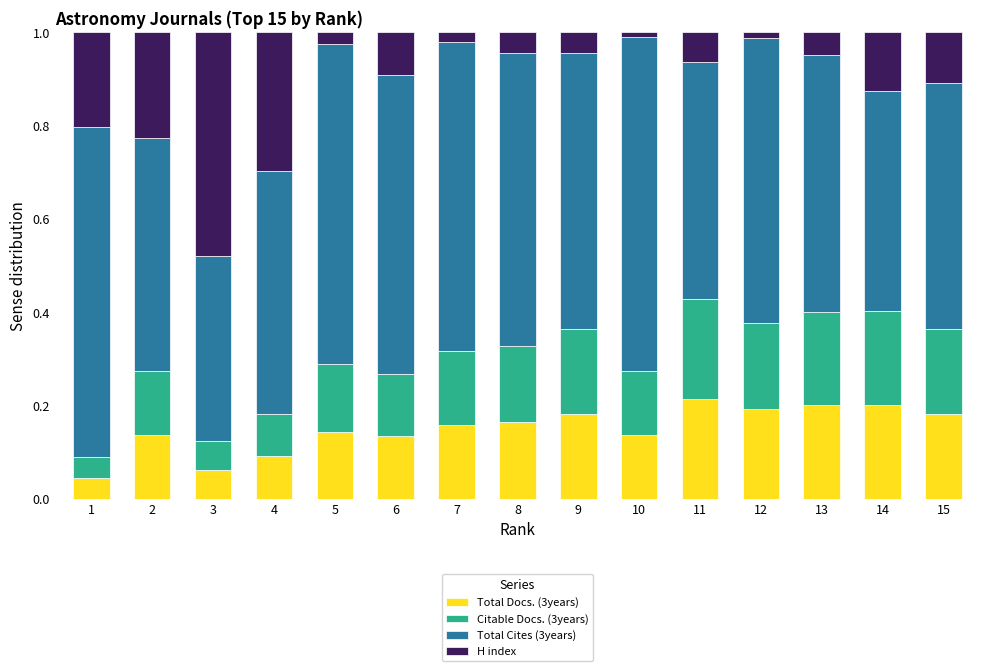

Count the number of data series in this chart.

4